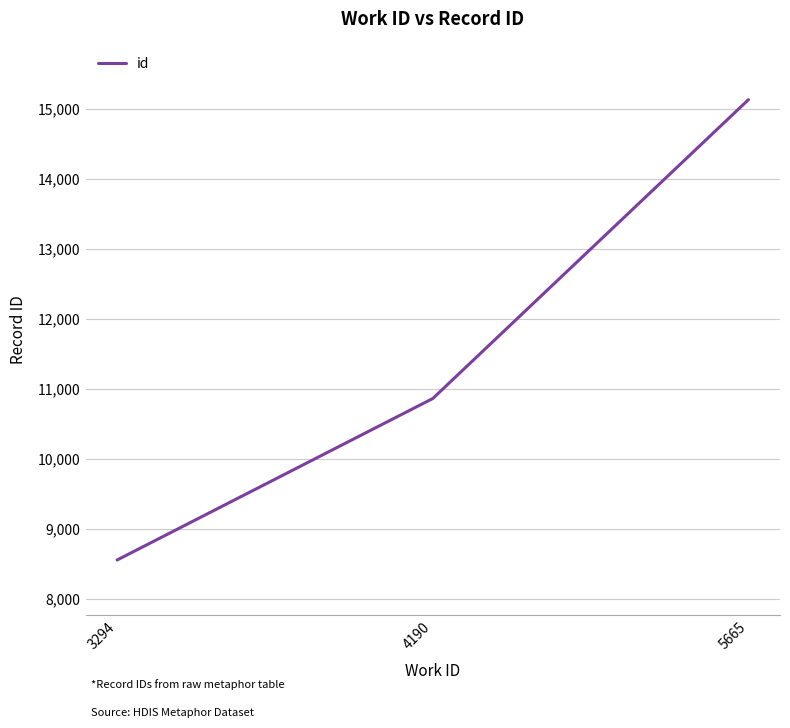

Rank the categories by value from highest to lowest.

5665, 4190, 3294